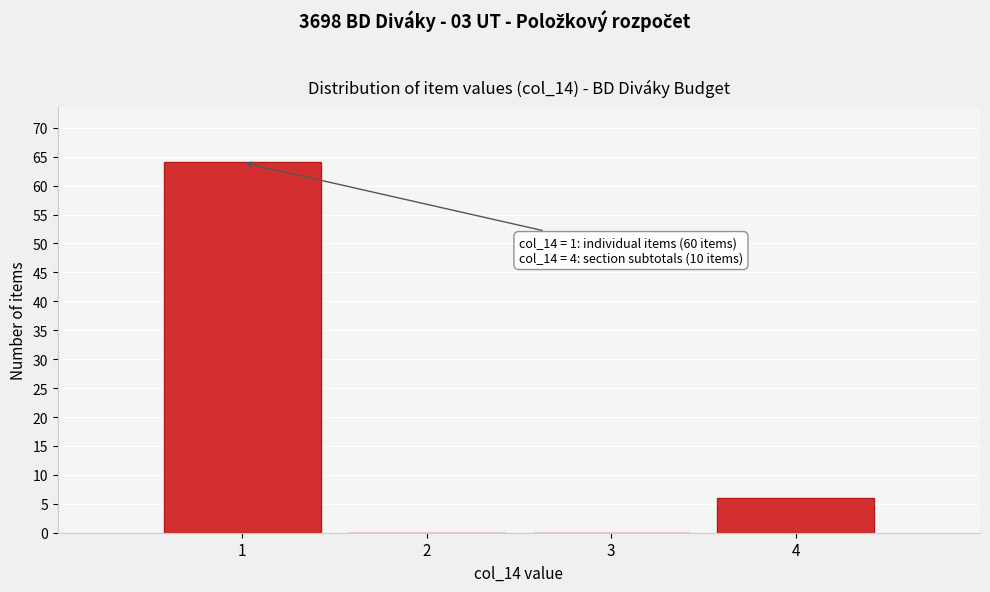

Reading left to right, transcribe all the data shown in this chart.

1=64	2=0	3=0	4=6